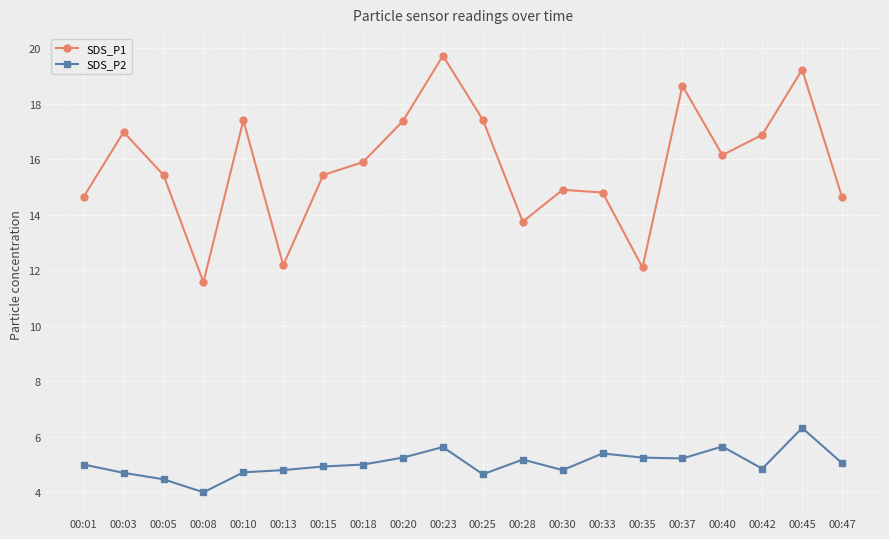

How many lines are shown in the chart?

2